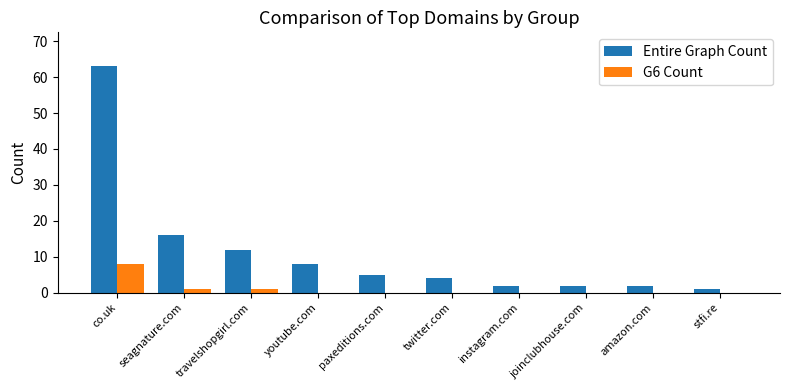

Reading right to left, extract all data points from this chart.

Entire Graph Count: stfi.re=1	amazon.com=2	joinclubhouse.com=2	instagram.com=2	twitter.com=4	paxeditions.com=5	youtube.com=8	travelshopgirl.com=12	seagnature.com=16	co.uk=63
G6 Count: stfi.re=0	amazon.com=0	joinclubhouse.com=0	instagram.com=0	twitter.com=0	paxeditions.com=0	youtube.com=0	travelshopgirl.com=1	seagnature.com=1	co.uk=8